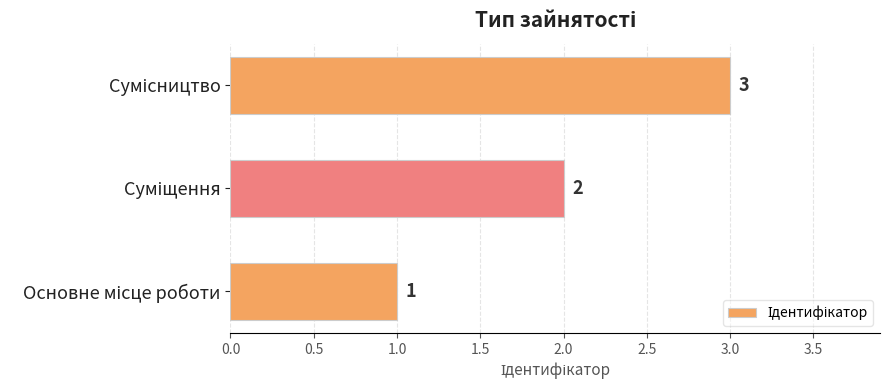

What is the sum of all values?

6